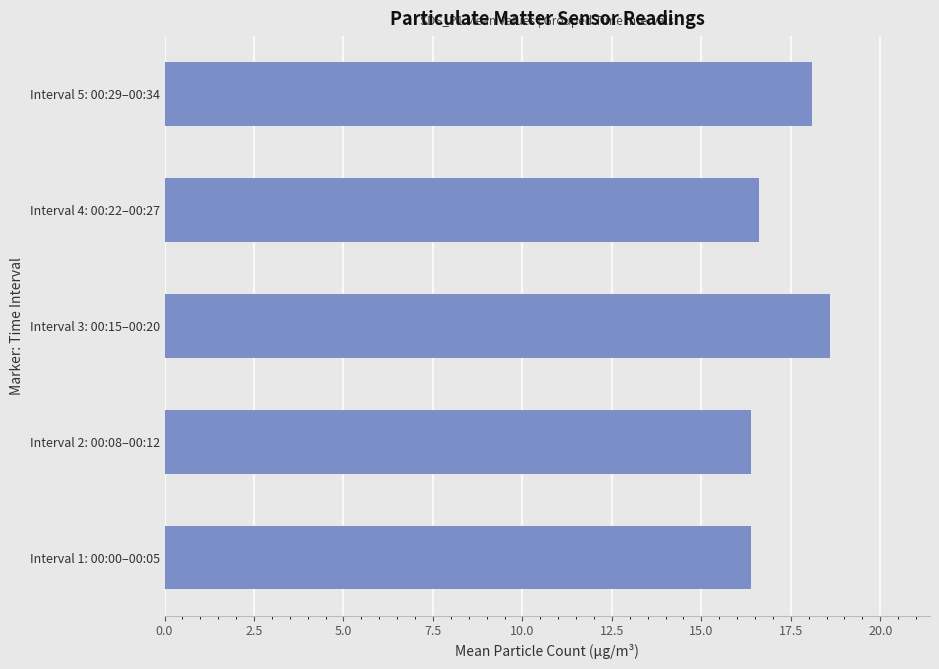

Which has a higher value, Interval 3: 00:15–00:20 or Interval 2: 00:08–00:12?

Interval 3: 00:15–00:20